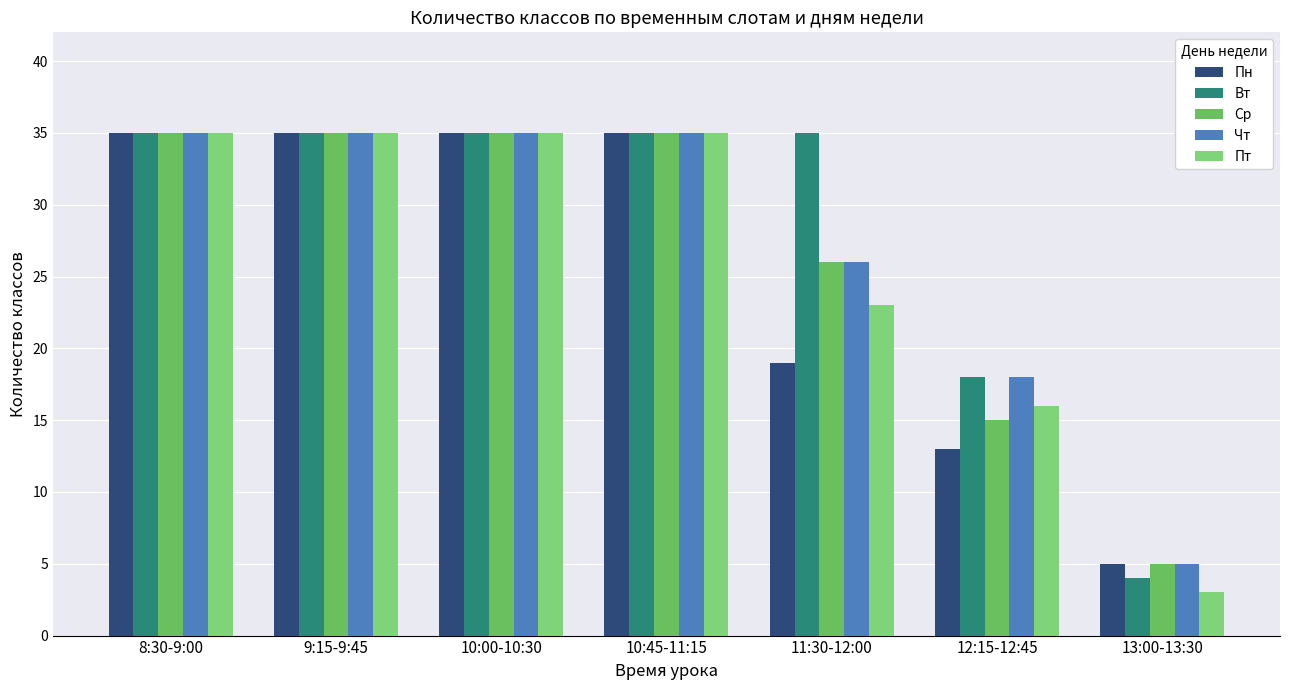

How many series are shown in this chart?

5